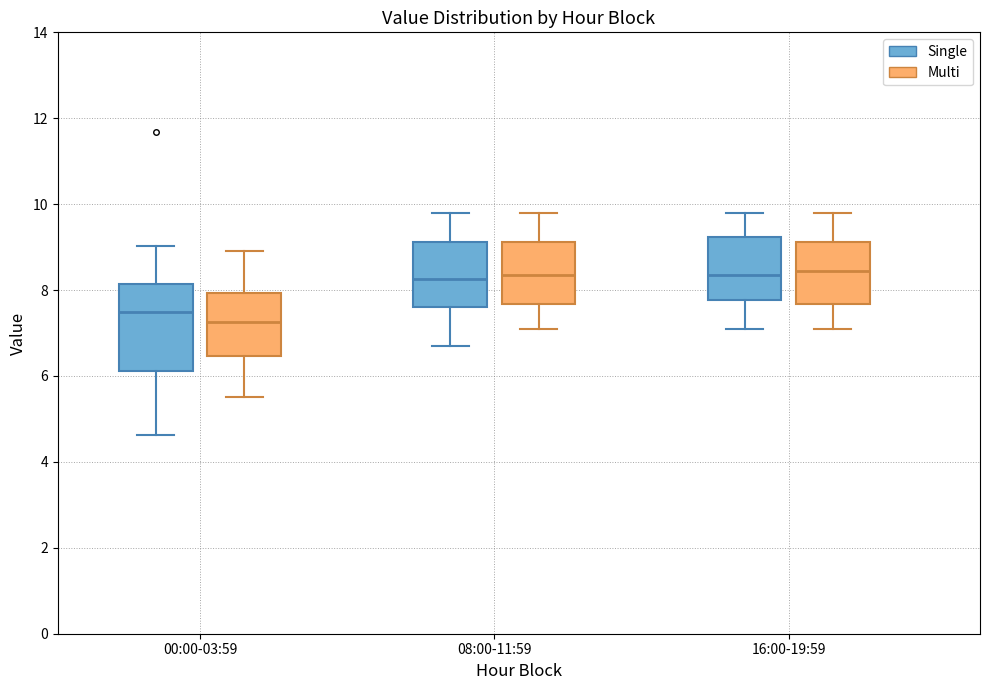

Where does the lower whisker of the box for 00:00-03:59 (Multi) end on the y-axis? The values are not printed on the chart, so give them approximately, as read against the axis.

5.6